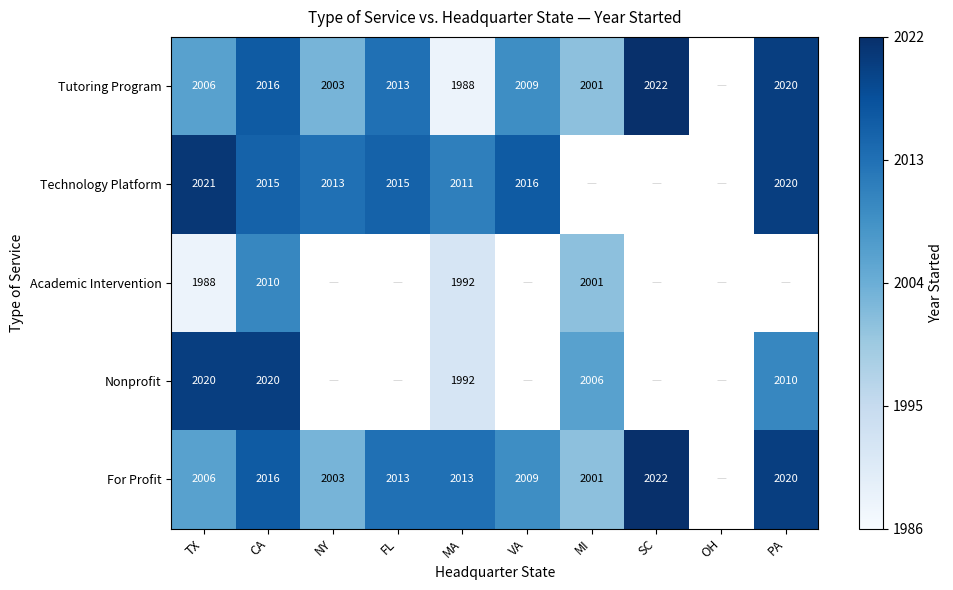

Which category has the highest value across all series?

SC